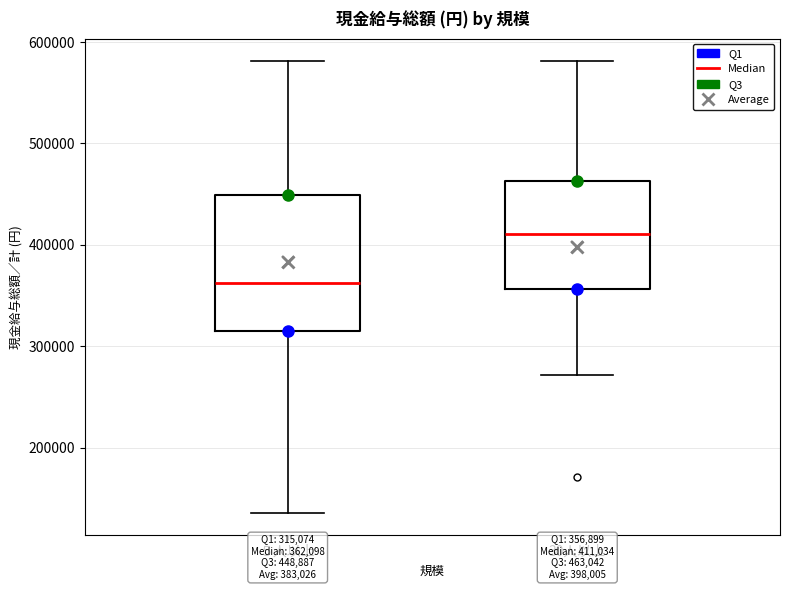

Which box is the tallest, from its lower edge to its upper edge?

５人以上